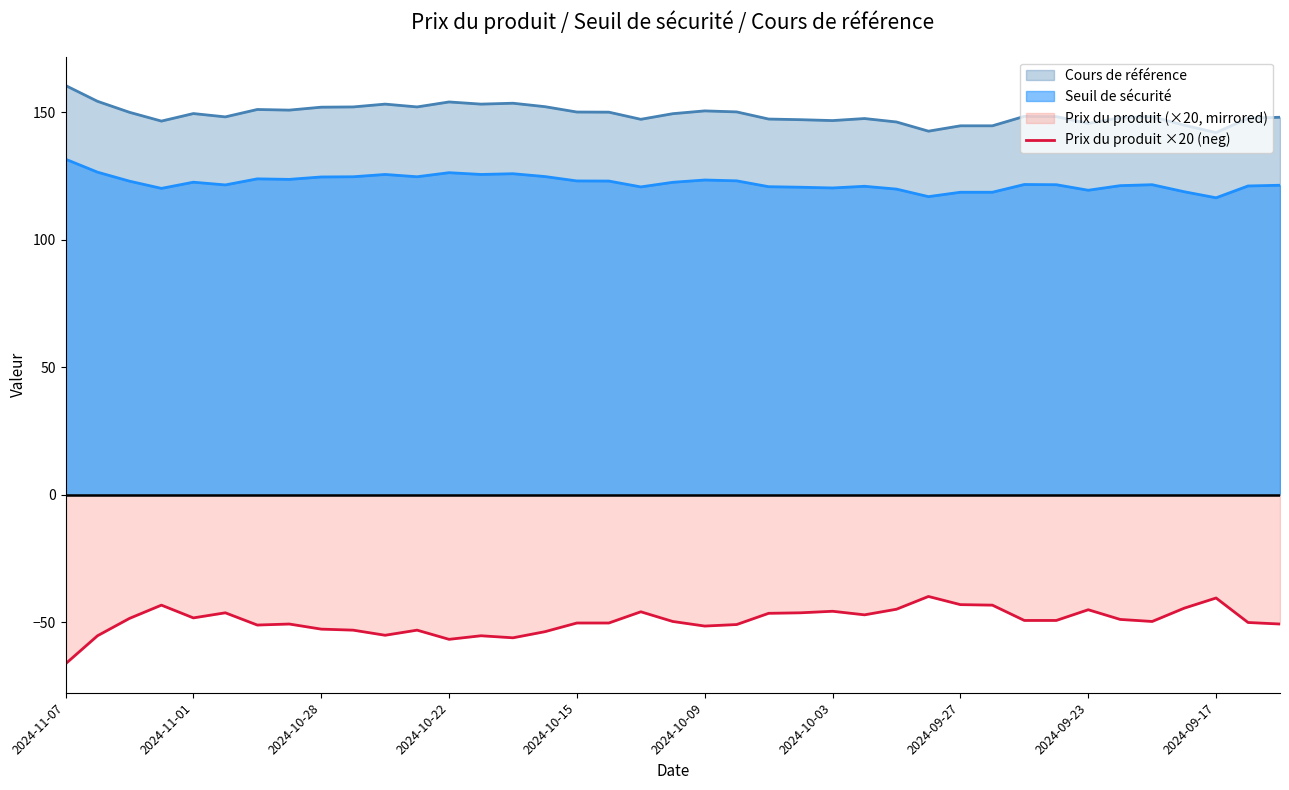

What is the total value across all series at 2024-09-17?

218.0